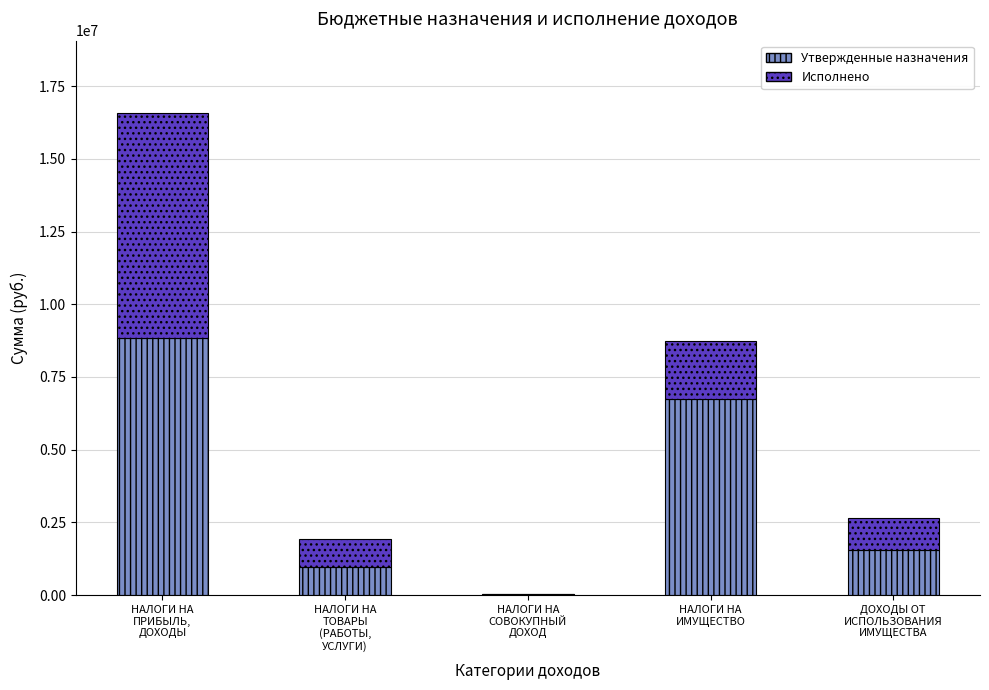

What is the highest value of the Утвержденные назначения series?

8846820.0